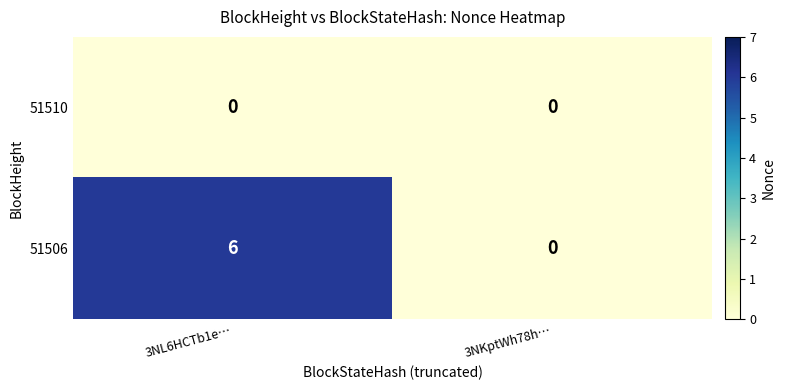

Reading left to right, transcribe all the data shown in this chart.

51510: 0	0
51506: 6	0